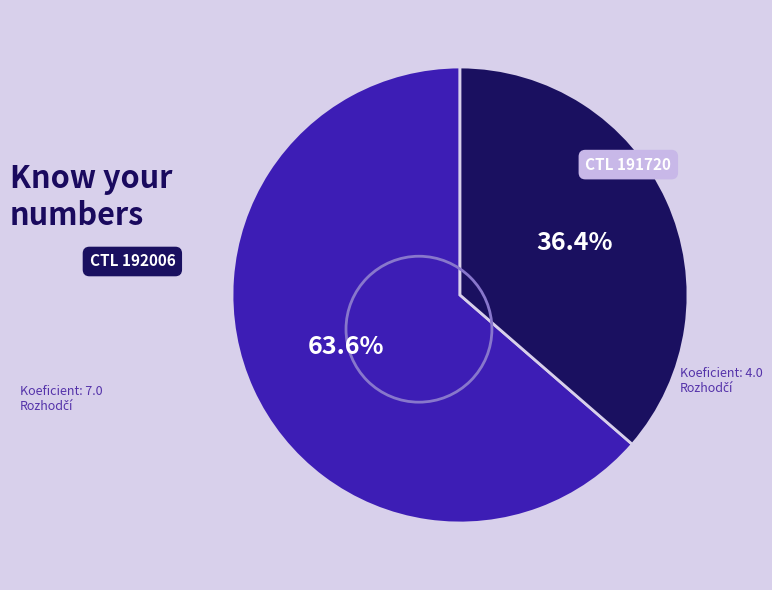

Is there any slice that represents more than half of the pie?

Yes